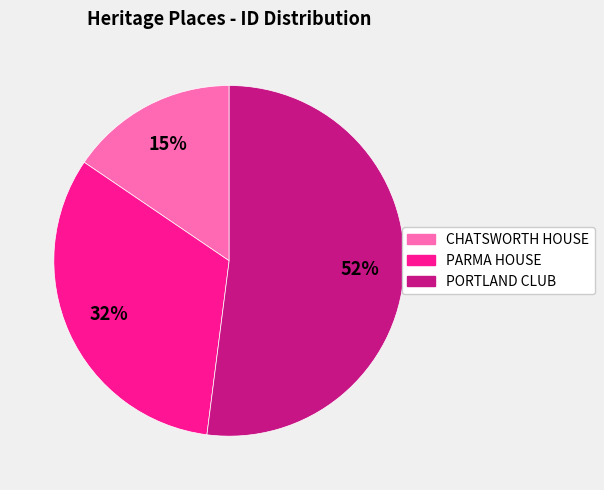

To the nearest percent, what is the difference between the largest and smallest slice percentages?

37%